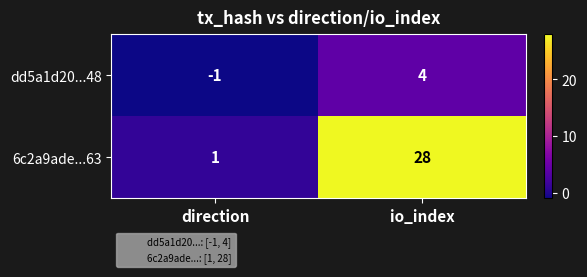

Reading right to left, transcribe all the data shown in this chart.

dd5a1d20...48: io_index=4	direction=-1
6c2a9ade...63: io_index=28	direction=1